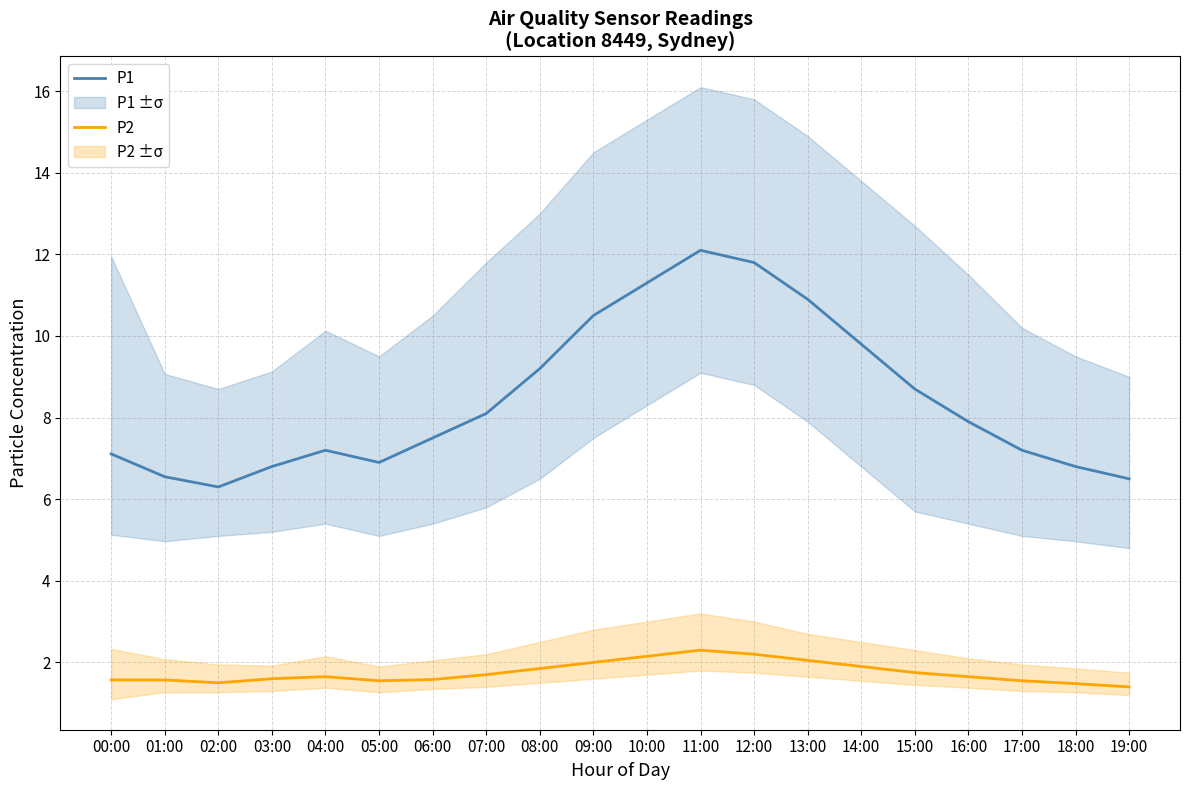

What is the total value across all series at 05:00?

8.5